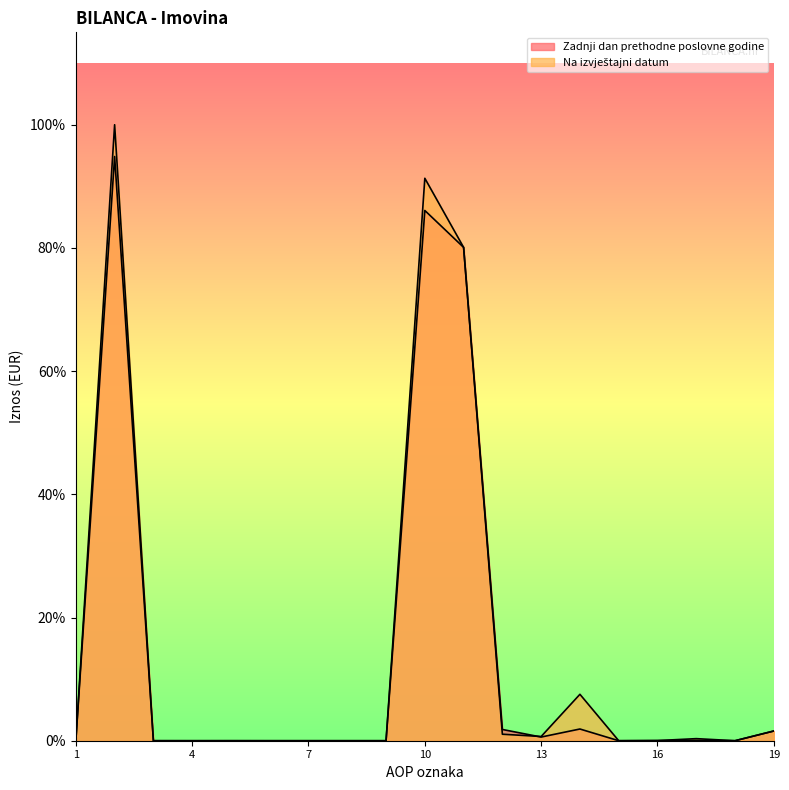

What is the sum of all Zadnji dan prethodne poslovne godine values?

21617308